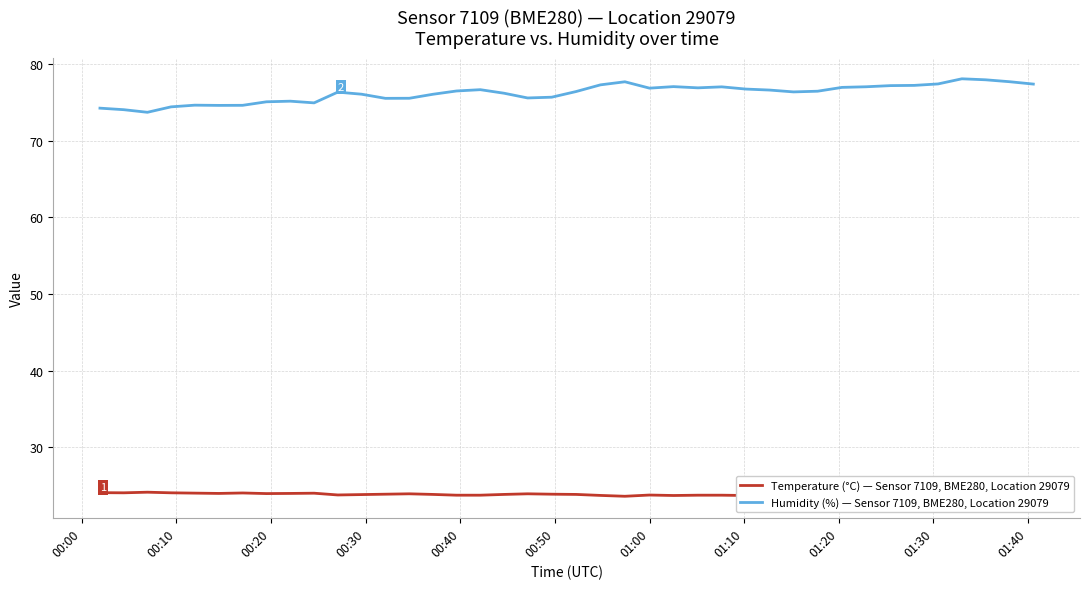

What is the difference between the second highest and second lowest values in the Temperature (°C) — Sensor 7109, BME280, Location 29079 series?

0.5